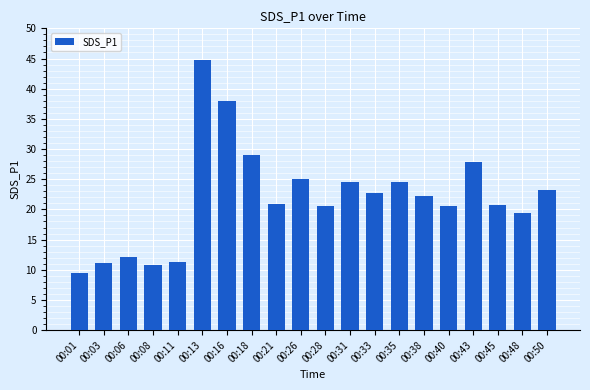

What is the change in value from 00:11 to 00:45?

+9.4